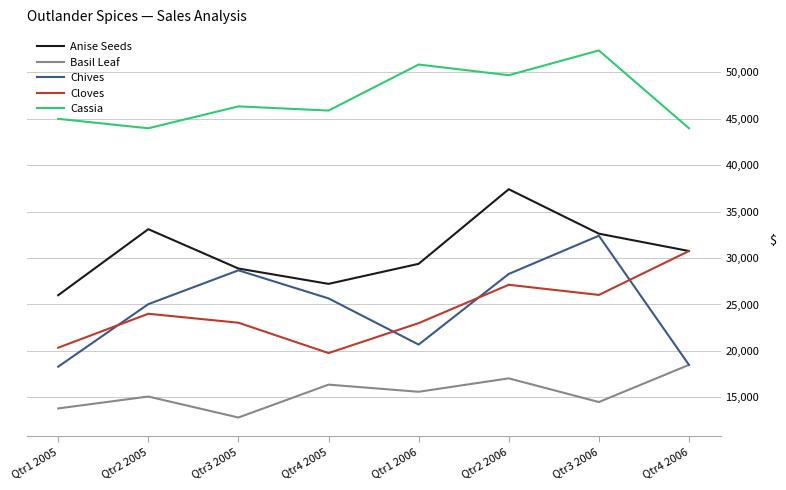

Read the Cassia value at Qtr3 2005.

46343.0